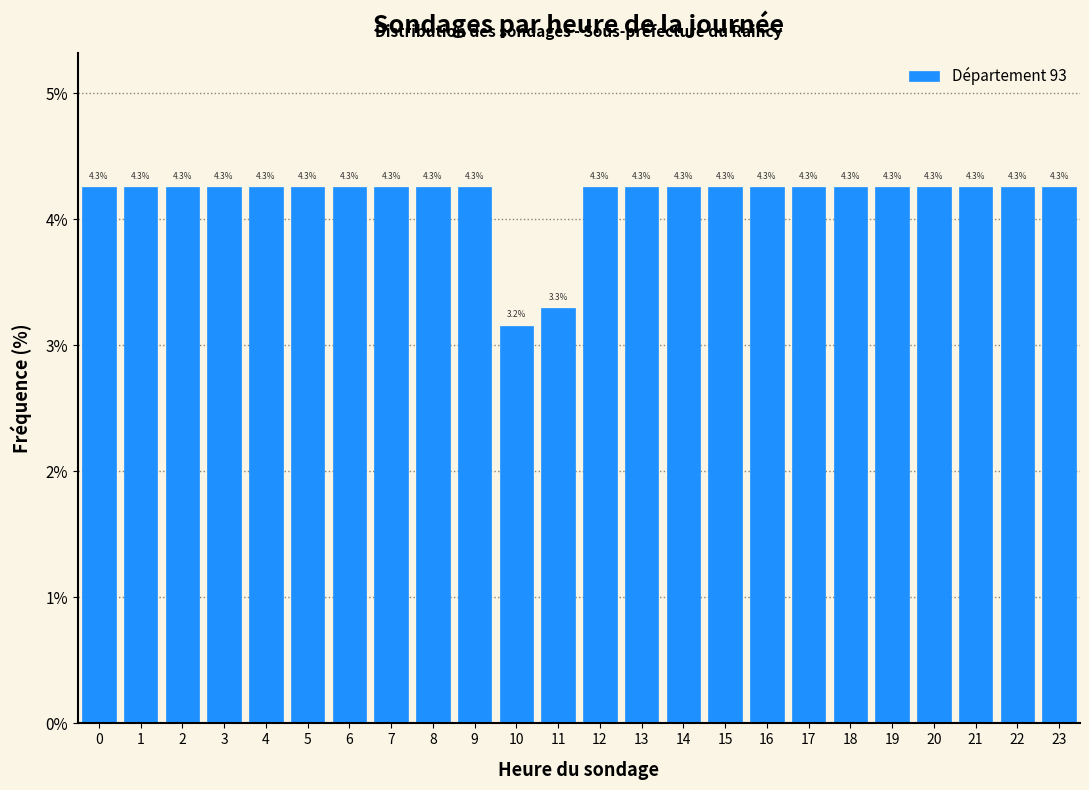

Reading right to left, what are all the values shown in this chart?

23=4.3	22=4.3	21=4.3	20=4.3	19=4.3	18=4.3	17=4.3	16=4.3	15=4.3	14=4.3	13=4.3	12=4.3	11=3.3	10=3.2	9=4.3	8=4.3	7=4.3	6=4.3	5=4.3	4=4.3	3=4.3	2=4.3	1=4.3	0=4.3